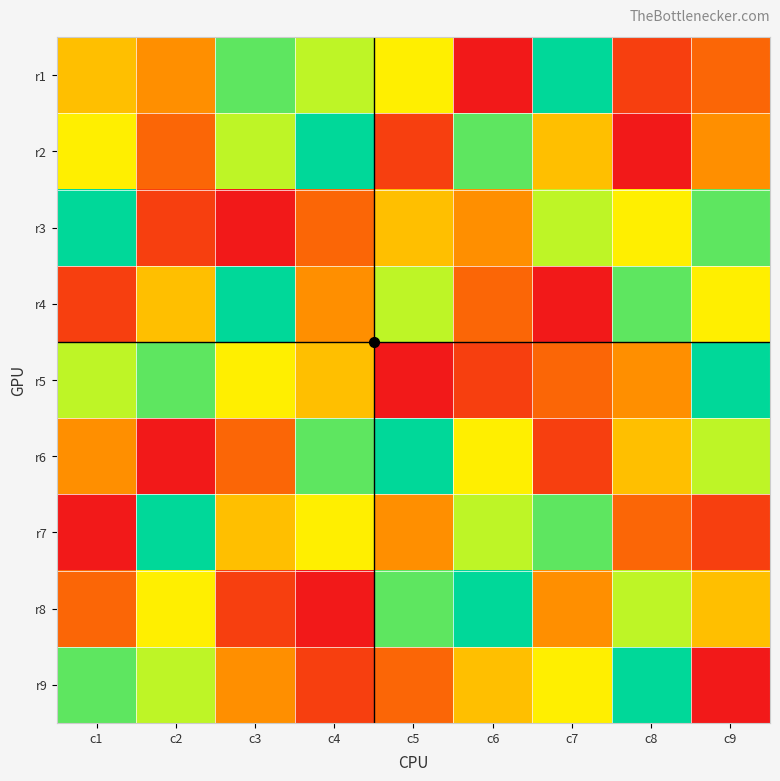

At c8, list the series in order from smallest to largest.

r2, r1, r7, r5, r6, r3, r8, r4, r9